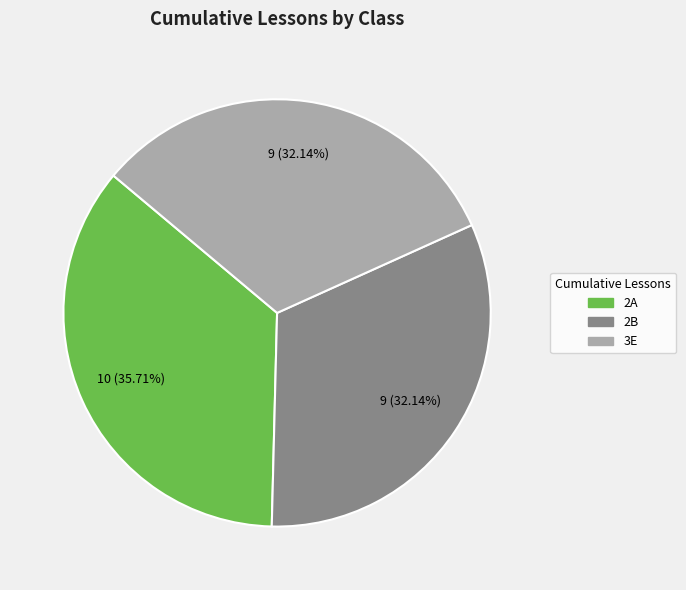

Does any single category account for the majority?

No